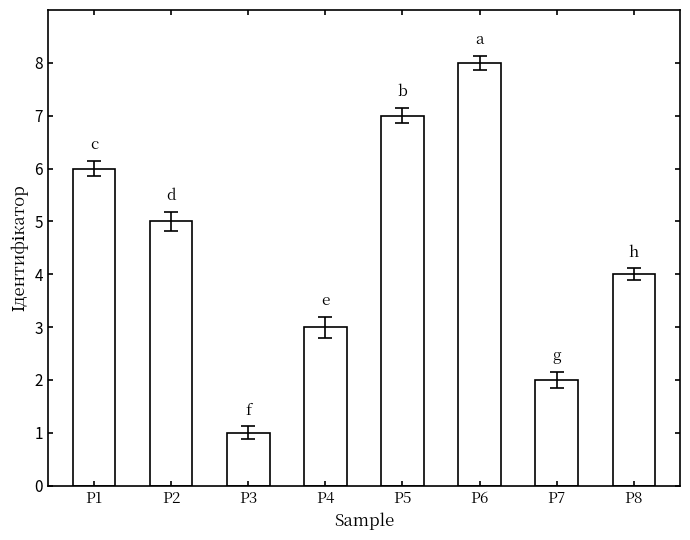

How many bars are there in total?

8